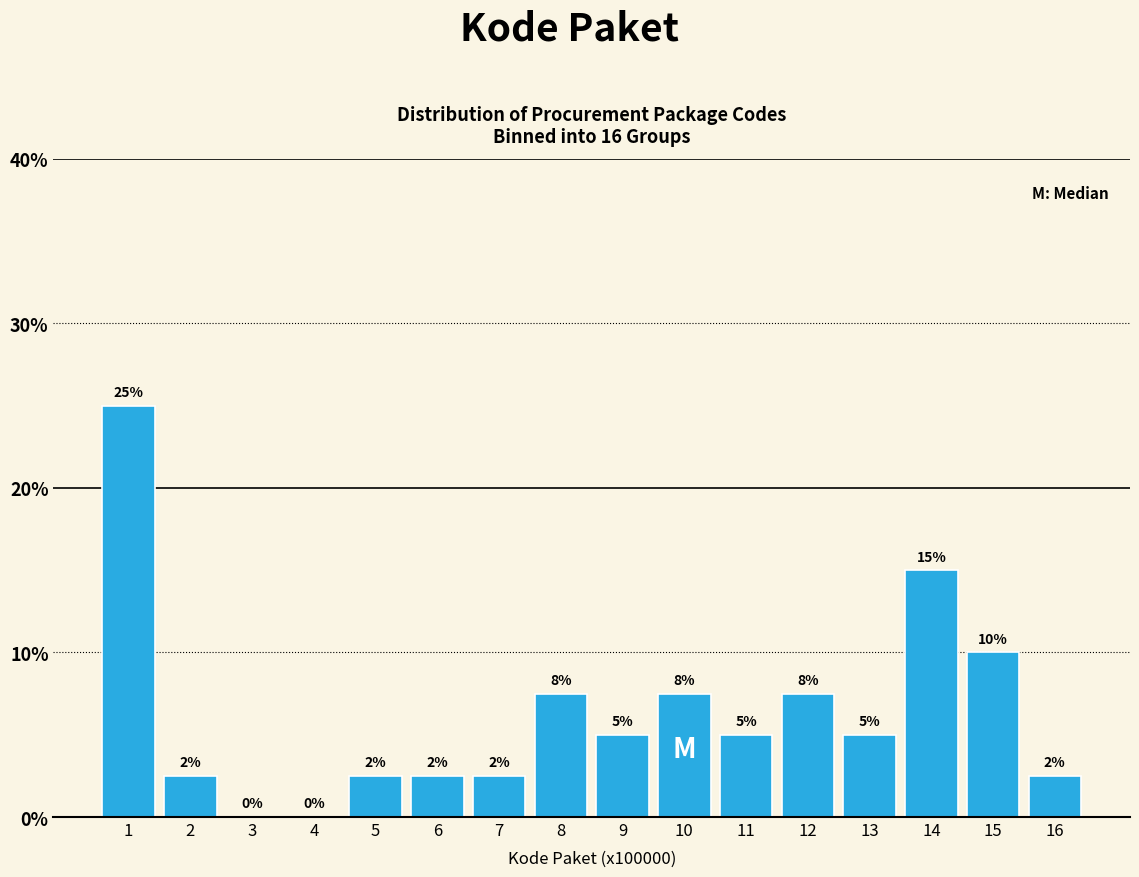

What is the greatest value displayed?

25.0